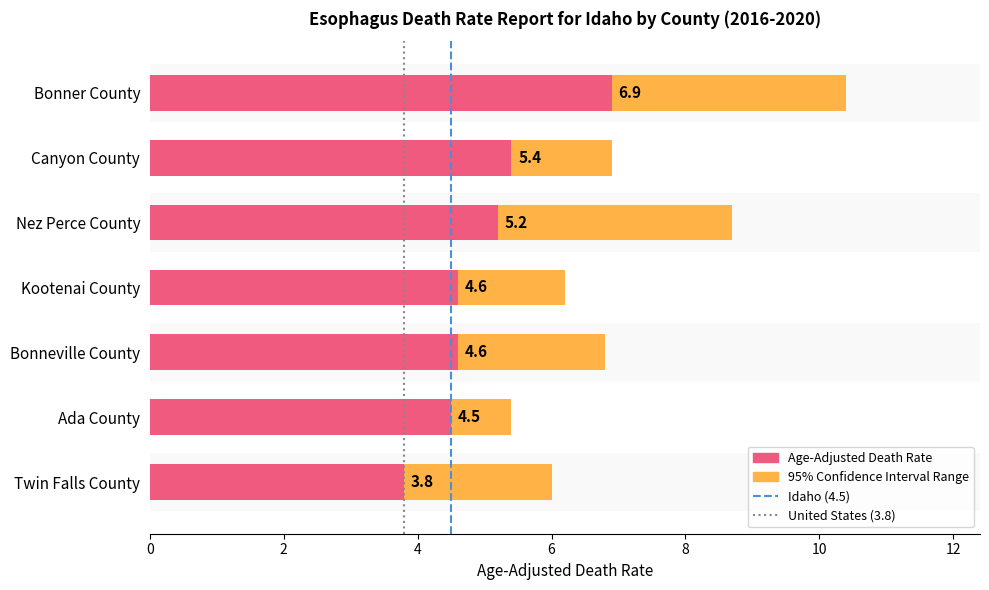

What is the value of the Lower CI (Rate) bar at the 7th from the left?

2.2